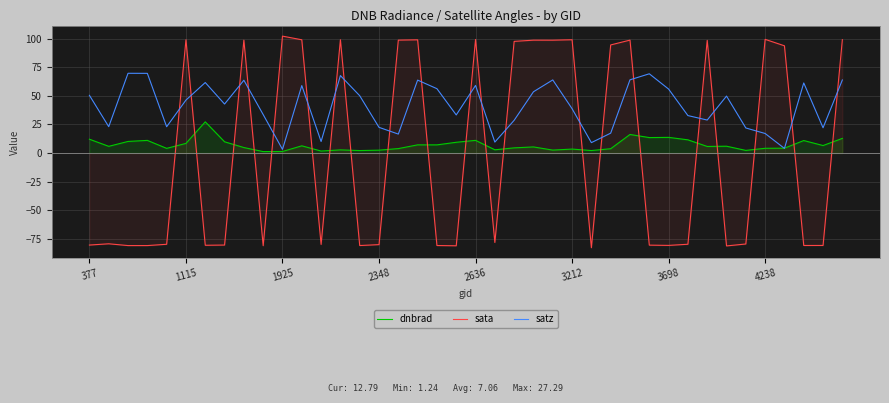

Where does the dnbrad series first go above 5?

377